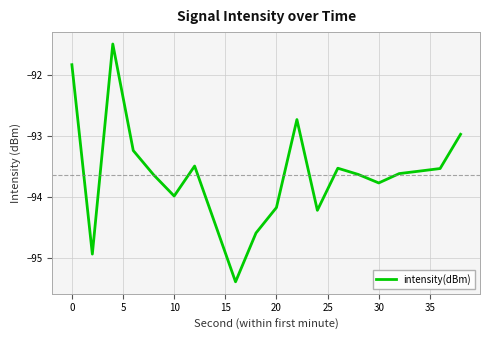

What is the maximum value shown in the chart?

-91.5